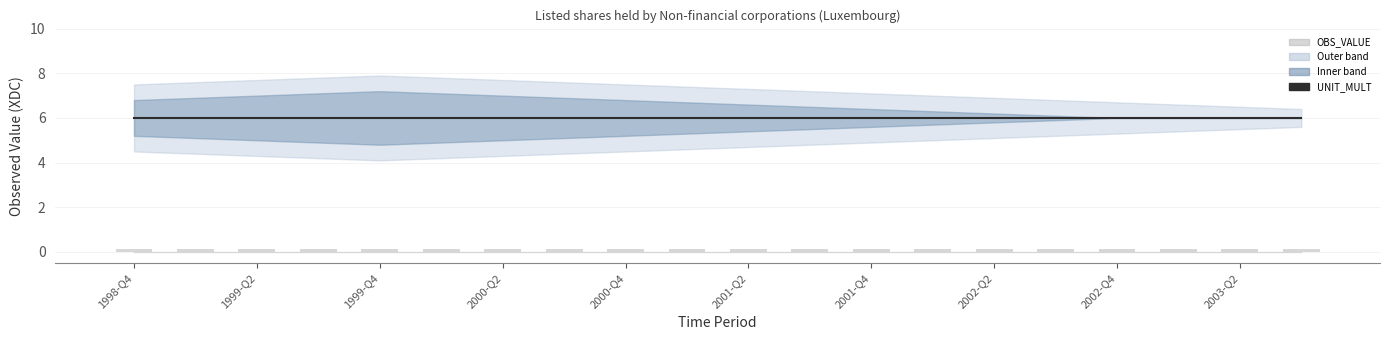

At which label does UNIT_MULT reach its minimum?

1998-Q4